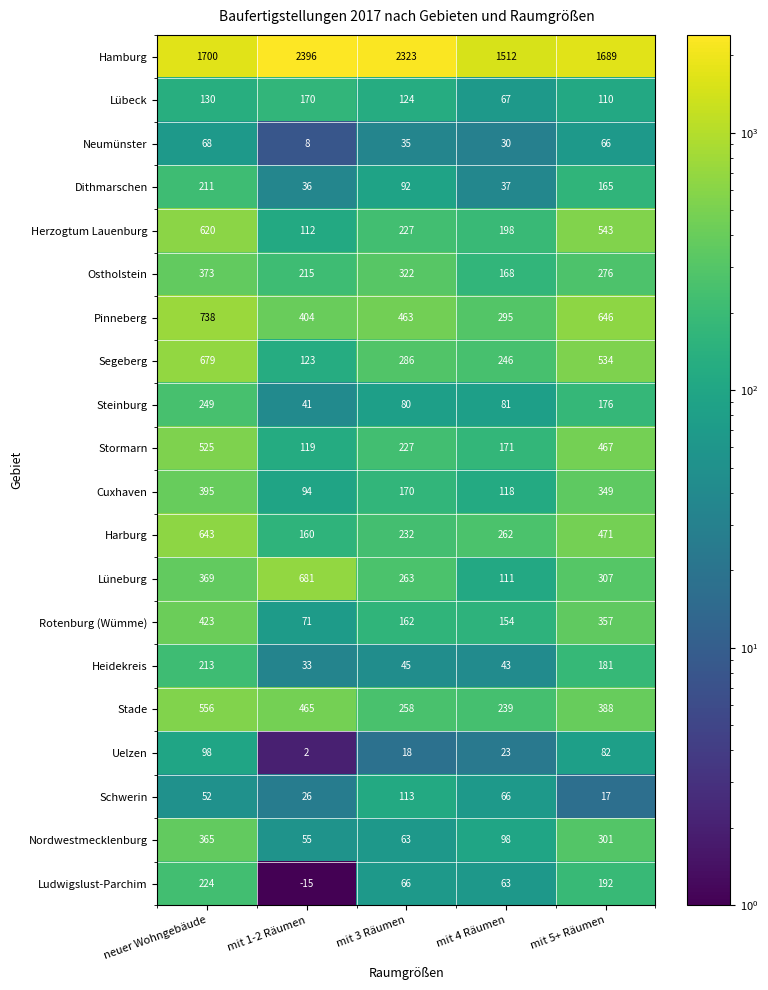

Which series has the largest total across all categories?

Hamburg